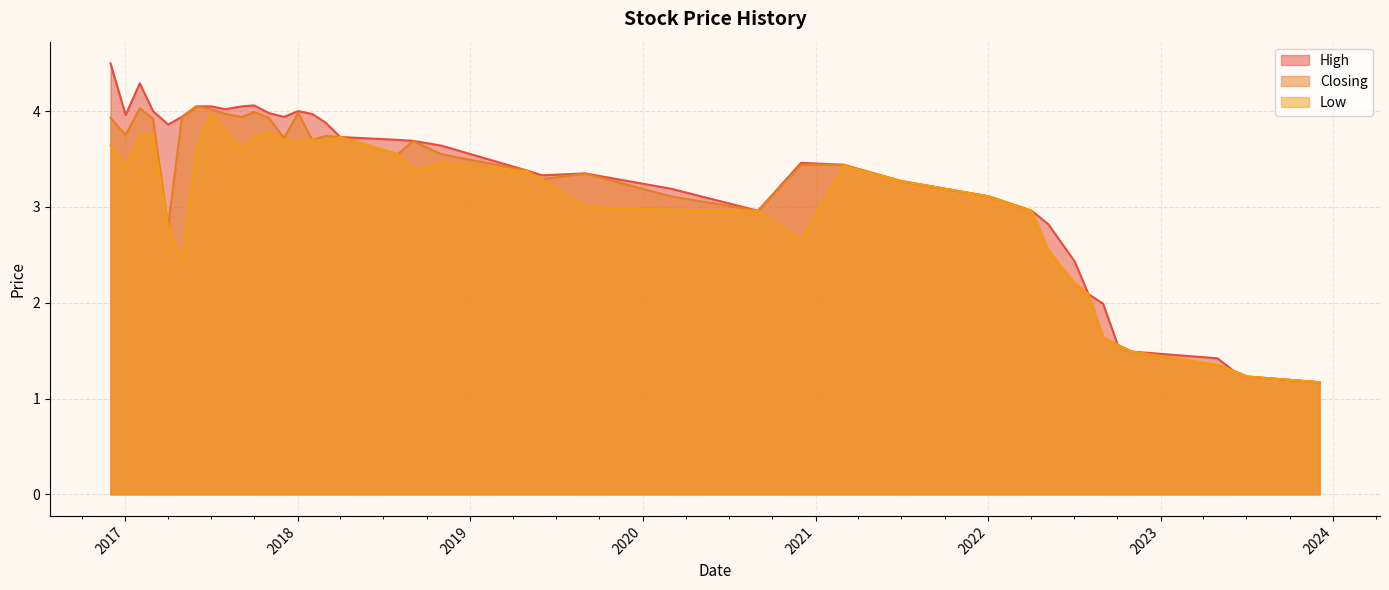

Between 01/08/2022 and 01/11/2018, which series saw the biggest shift?

High